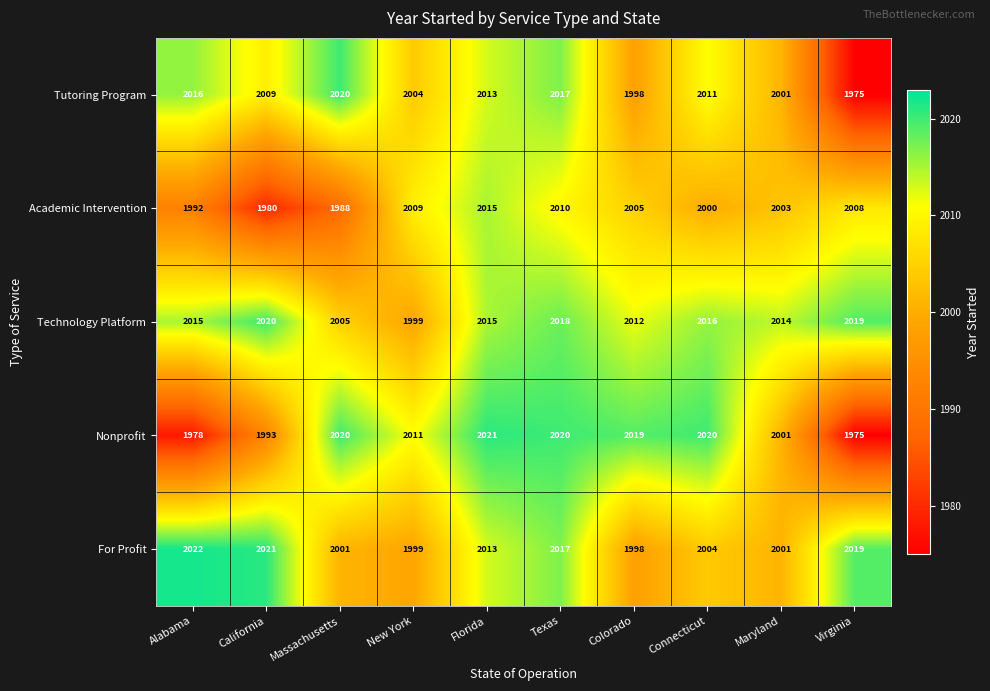

What is the difference between the highest and lowest values at Virginia?

44